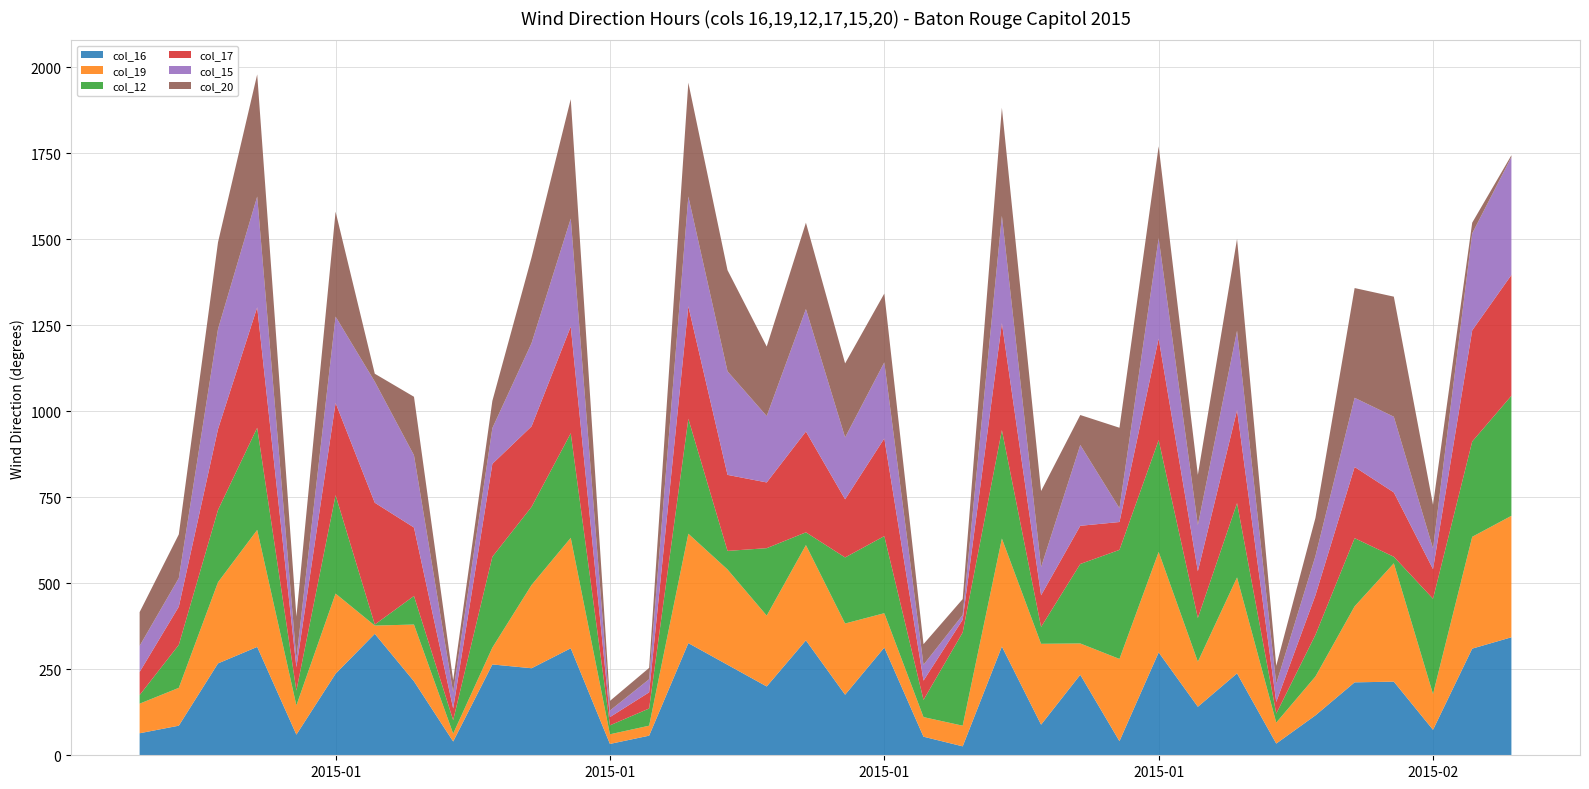

Reading left to right, list all the values displayed in this chart.

col_16: 64	86	267	315	60	237	353	215	40	264	253	311	33	57	326	263	200	334	176	313	54	26	316	89	234	41	299	141	238	34	116	212	214	74	310	343
col_19: 86	110	236	340	85	233	24	165	23	49	242	321	28	29	318	277	206	277	207	100	57	60	314	235	91	239	292	131	279	61	113	221	344	104	325	353
col_12: 25	125	210	297	43	286	3	83	39	264	227	304	26	50	334	54	196	37	192	224	50	271	315	49	231	317	325	127	216	26	121	198	19	277	277	349
col_17: 67	111	235	350	68	268	354	199	34	270	234	310	24	47	327	221	191	293	169	284	56	37	311	92	111	81	295	136	270	34	115	207	187	86	323	351
col_15: 76	83	291	322	25	251	352	210	47	104	242	314	19	38	319	301	193	356	180	221	46	14	312	82	235	40	292	134	231	53	114	201	220	60	282	343
col_20: 98	127	252	355	122	305	23	170	35	79	249	347	28	33	331	294	202	251	215	200	60	46	314	221	87	234	267	146	267	52	111	319	349	127	31	5